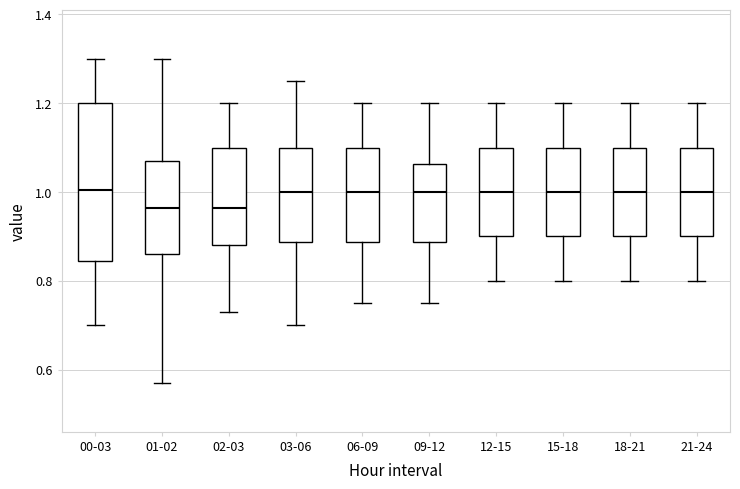

Reading left to right, read every box against the y-axis: the position of its median line, the range the box covers, and the ends of its whiskers. The values are not printed on the chart, so give them approximately, as read against the axis.

00-03: median 1.00, box 0.84 to 1.20, whiskers 0.70 to 1.30
01-02: median 0.96, box 0.86 to 1.08, whiskers 0.58 to 1.30
02-03: median 0.96, box 0.88 to 1.10, whiskers 0.74 to 1.20
03-06: median 1.00, box 0.88 to 1.10, whiskers 0.70 to 1.26
06-09: median 1.00, box 0.88 to 1.10, whiskers 0.76 to 1.20
09-12: median 1.00, box 0.88 to 1.06, whiskers 0.76 to 1.20
12-15: median 1.00, box 0.90 to 1.10, whiskers 0.80 to 1.20
15-18: median 1.00, box 0.90 to 1.10, whiskers 0.80 to 1.20
18-21: median 1.00, box 0.90 to 1.10, whiskers 0.80 to 1.20
21-24: median 1.00, box 0.90 to 1.10, whiskers 0.80 to 1.20